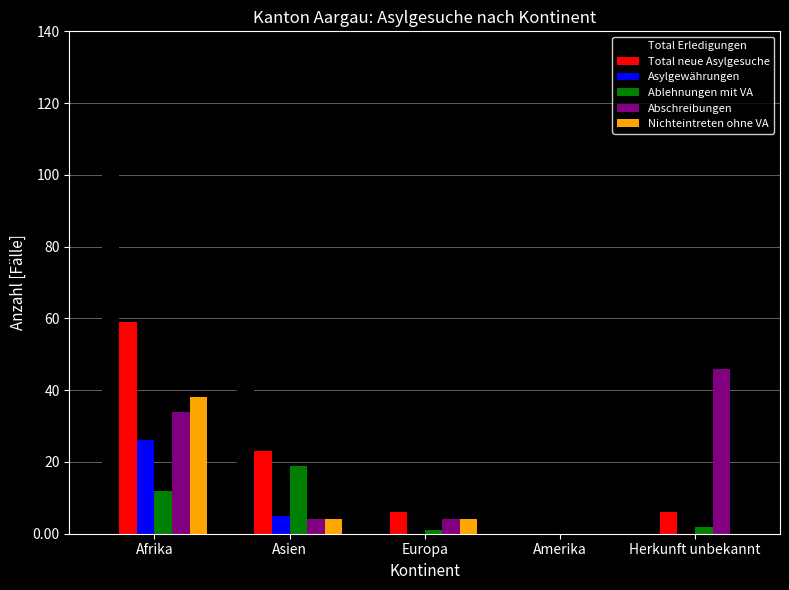

What is the sum of all Abschreibungen values?

88